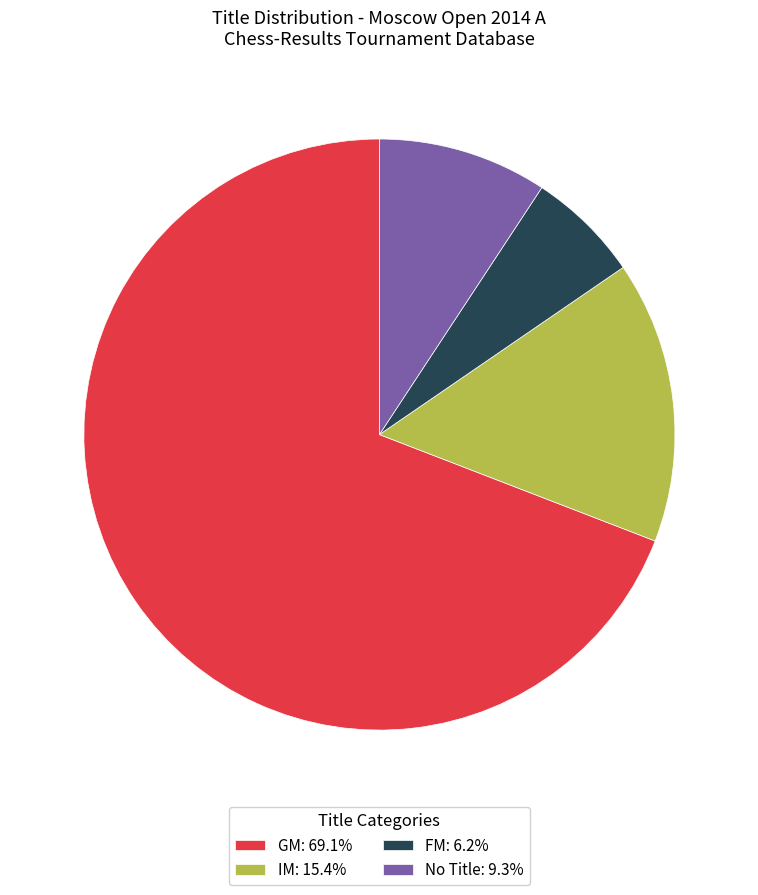

What is the ratio of the value at No Title: 9.3% to the value at FM: 6.2%?

1.5